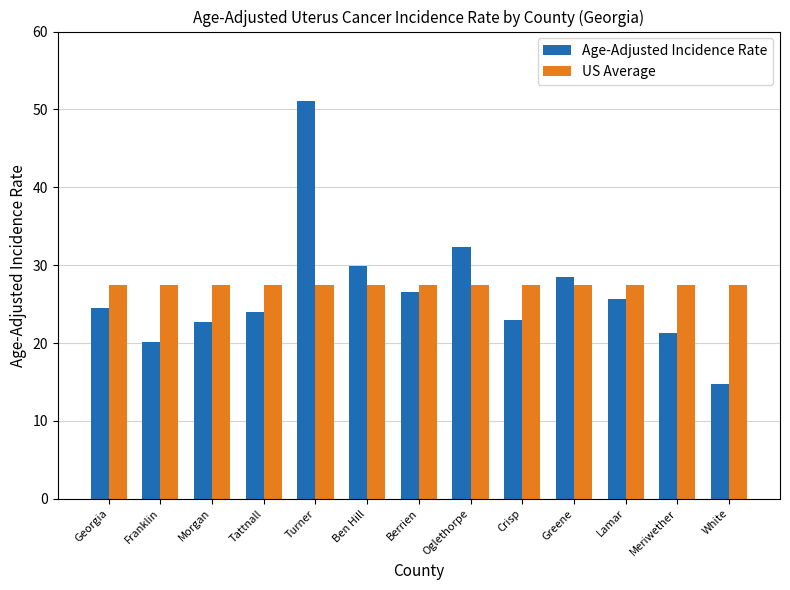

What is the lowest value of the Age-Adjusted Incidence Rate series?

14.8